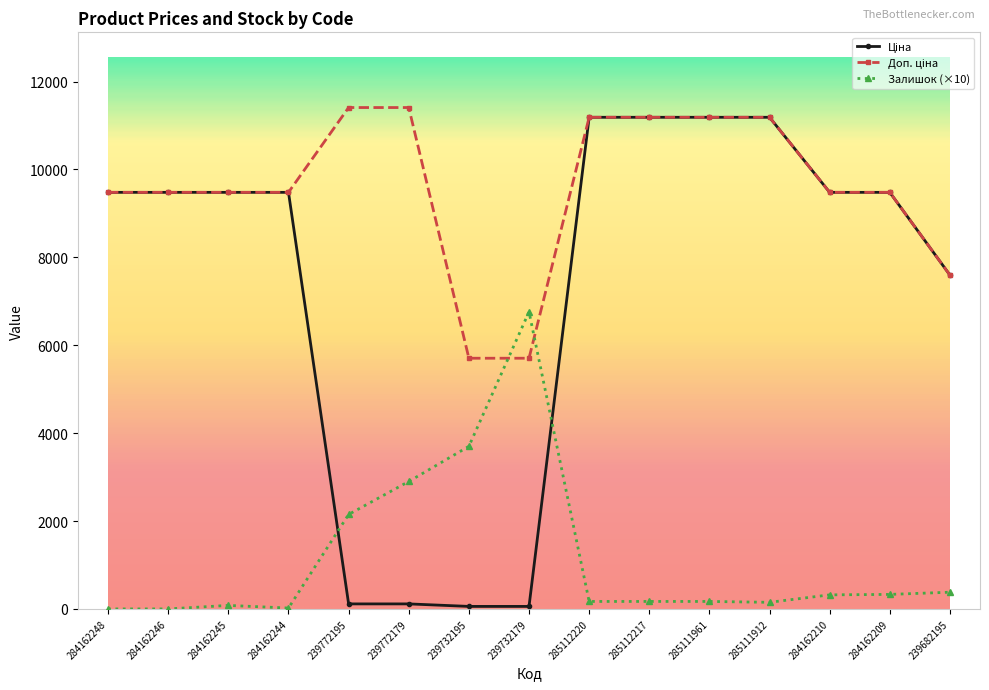

What is the label of the 11th point from the right?

239772195